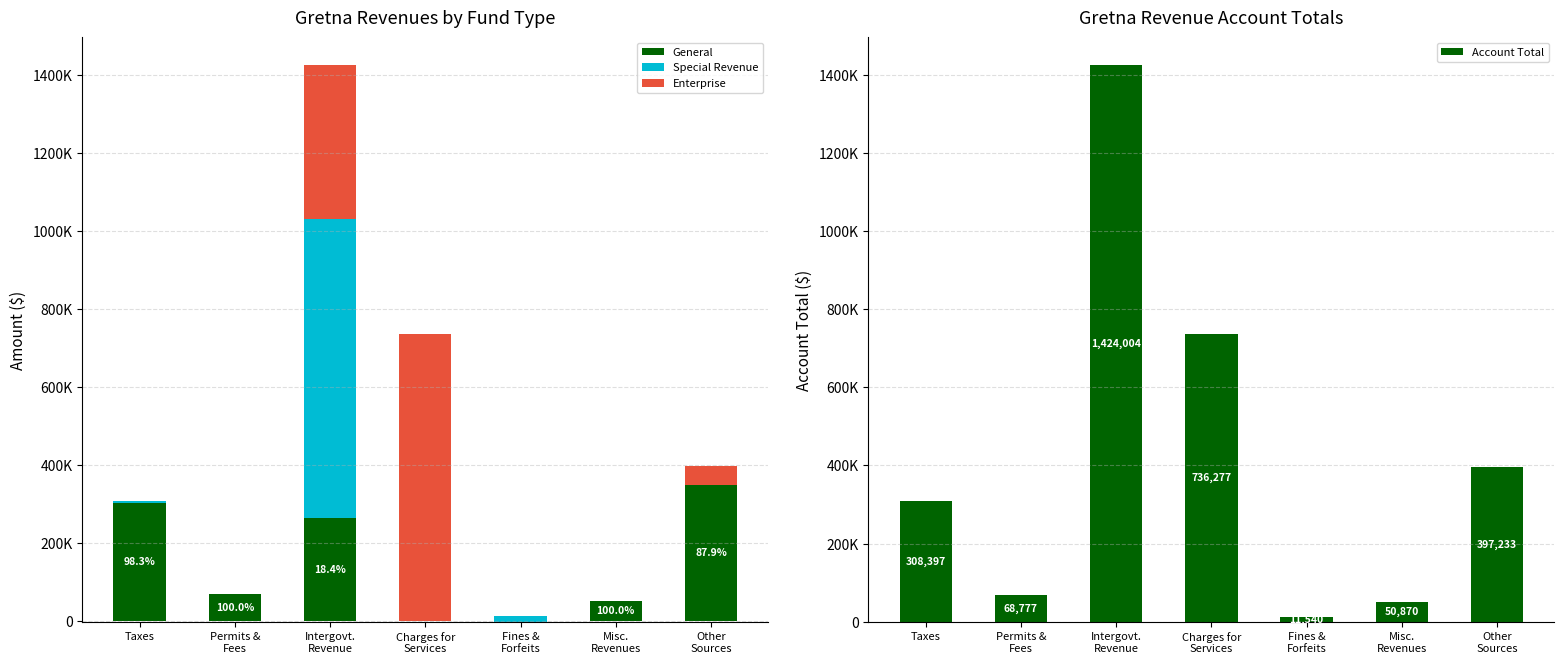

Is it true that Enterprise equals 48000 at Other
Sources?

True